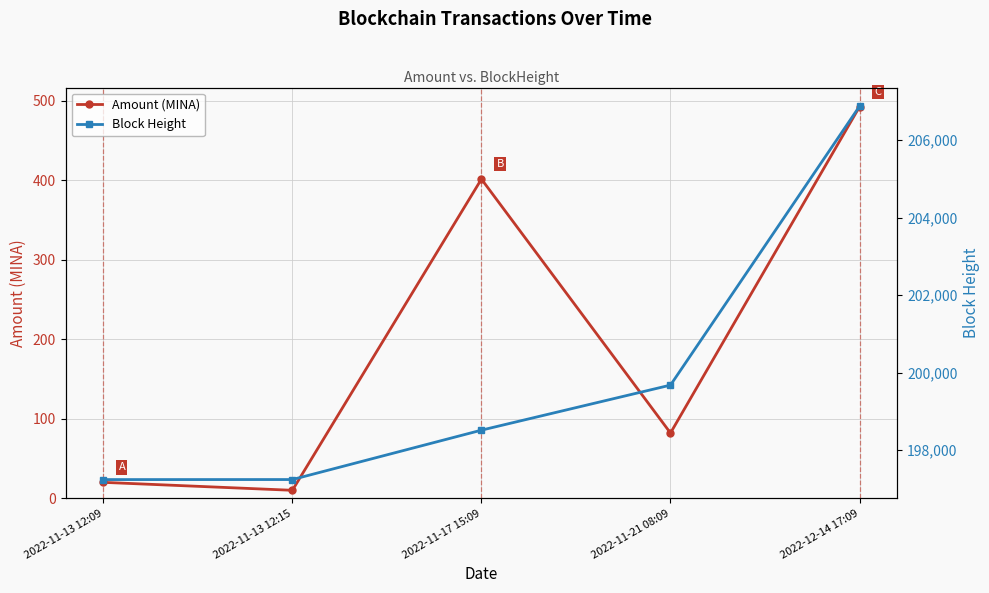

What is the label of the 5th point from the left?

2022-12-14 17:09